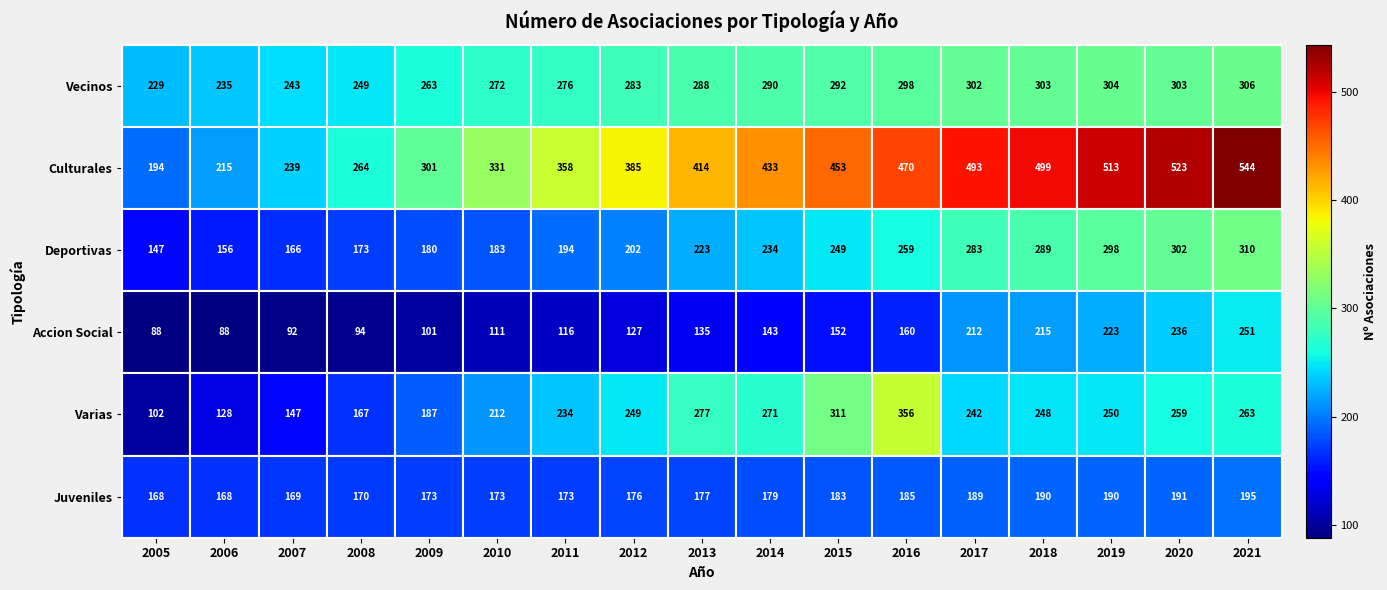

Which series has the largest range (max minus min)?

Culturales